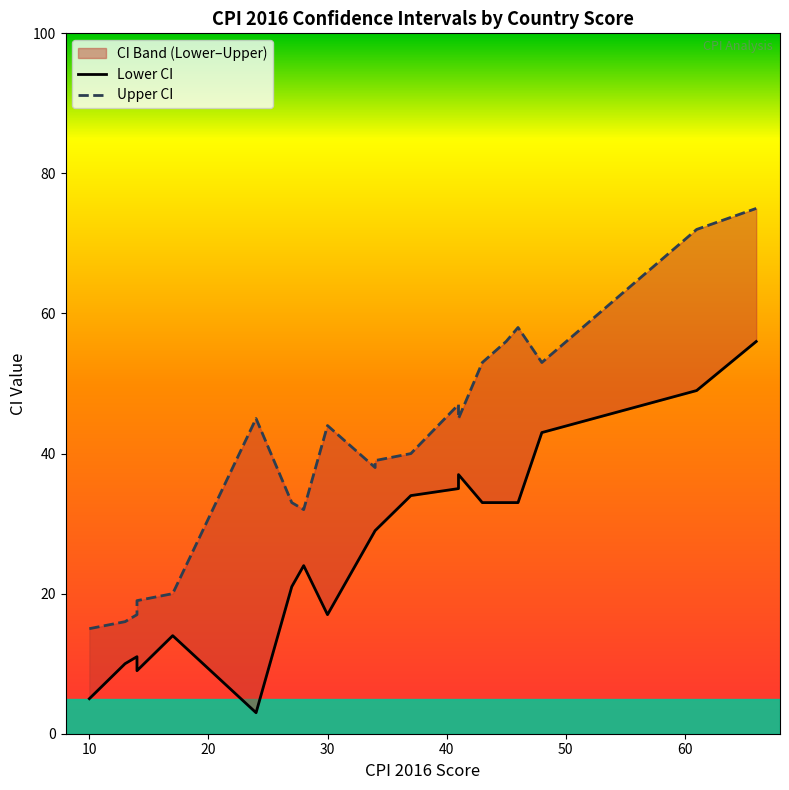

True or false: Upper CI has a value of 34 at 30.

False